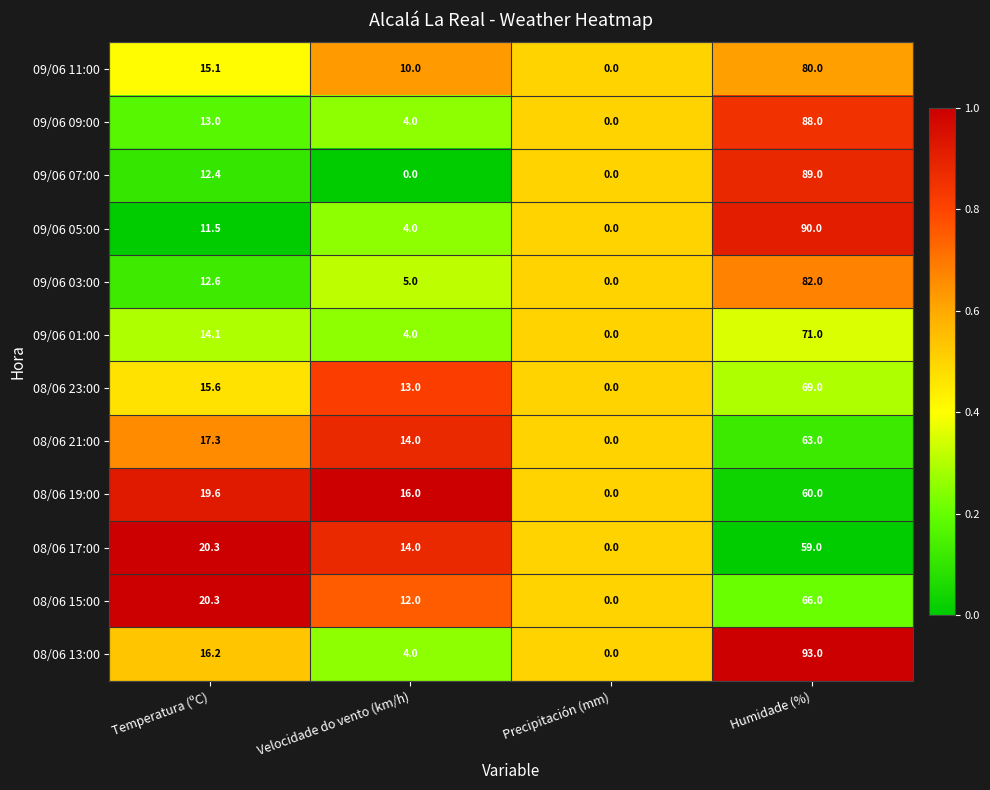

What is the total value across all series at Humidade (%)?

910.0